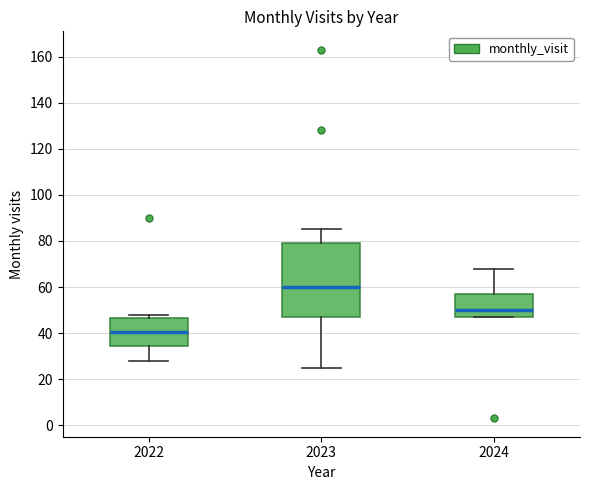

Reading left to right, transcribe this box plot: for each box, give where its median line is, the range the box spans, and where its two whiskers end, as read against the y-axis. The values are not printed on the chart, so give them approximately, as read against the axis.

2022: median 40, box 34 to 46, whiskers 28 to 48
2023: median 60, box 48 to 80, whiskers 26 to 86
2024: median 50, box 48 to 58, whiskers 48 to 68